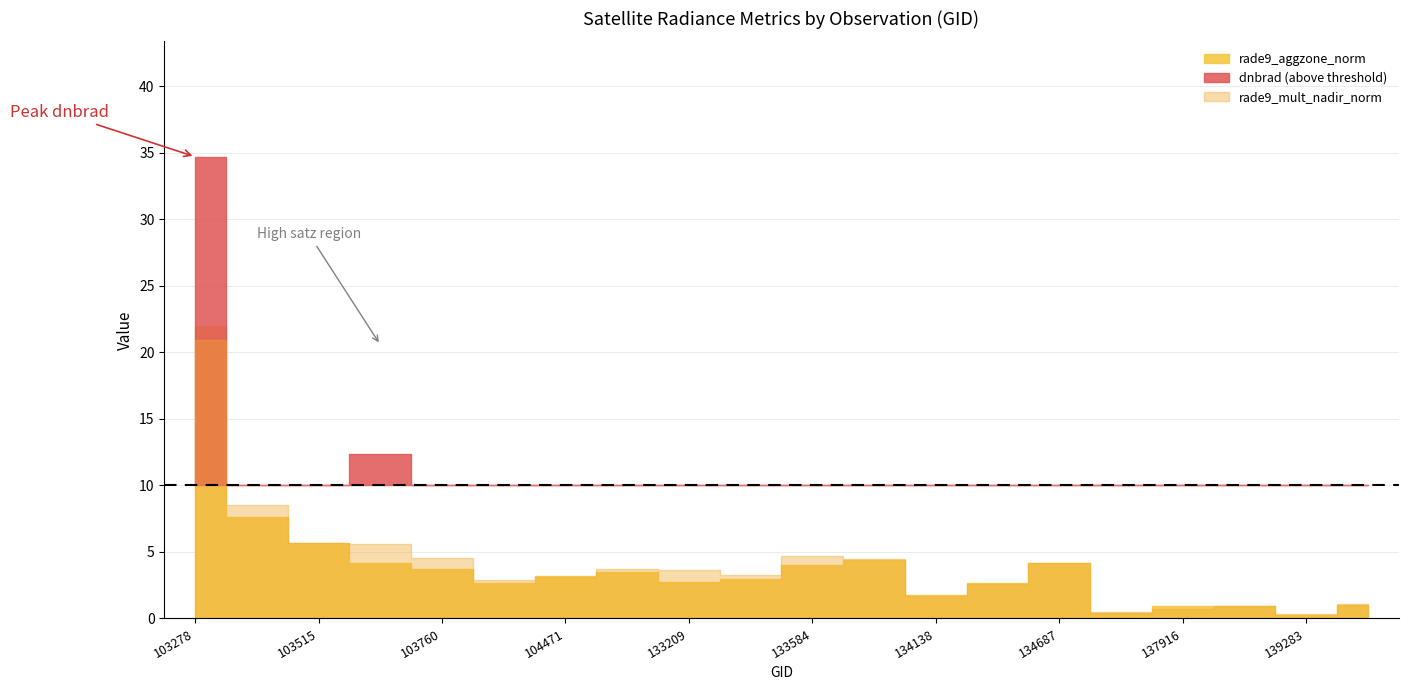

The dnbrad series shows 1.6 at 137916. True or false?

True